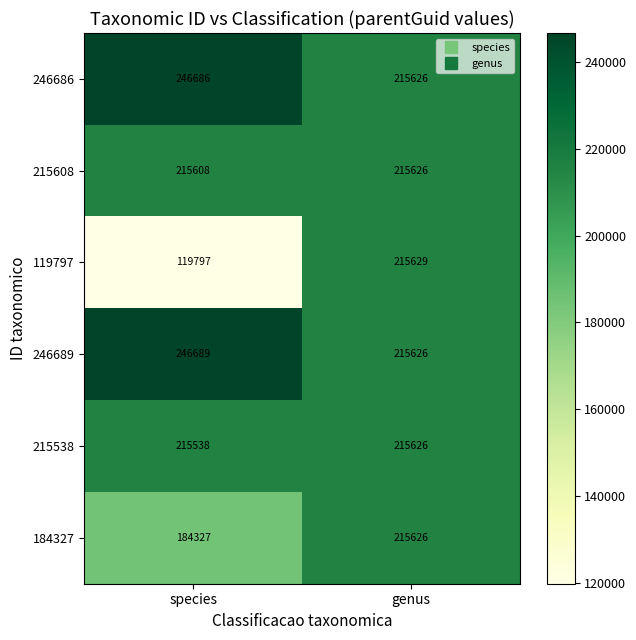

Is it true that 215538 equals 215626 at genus?

True